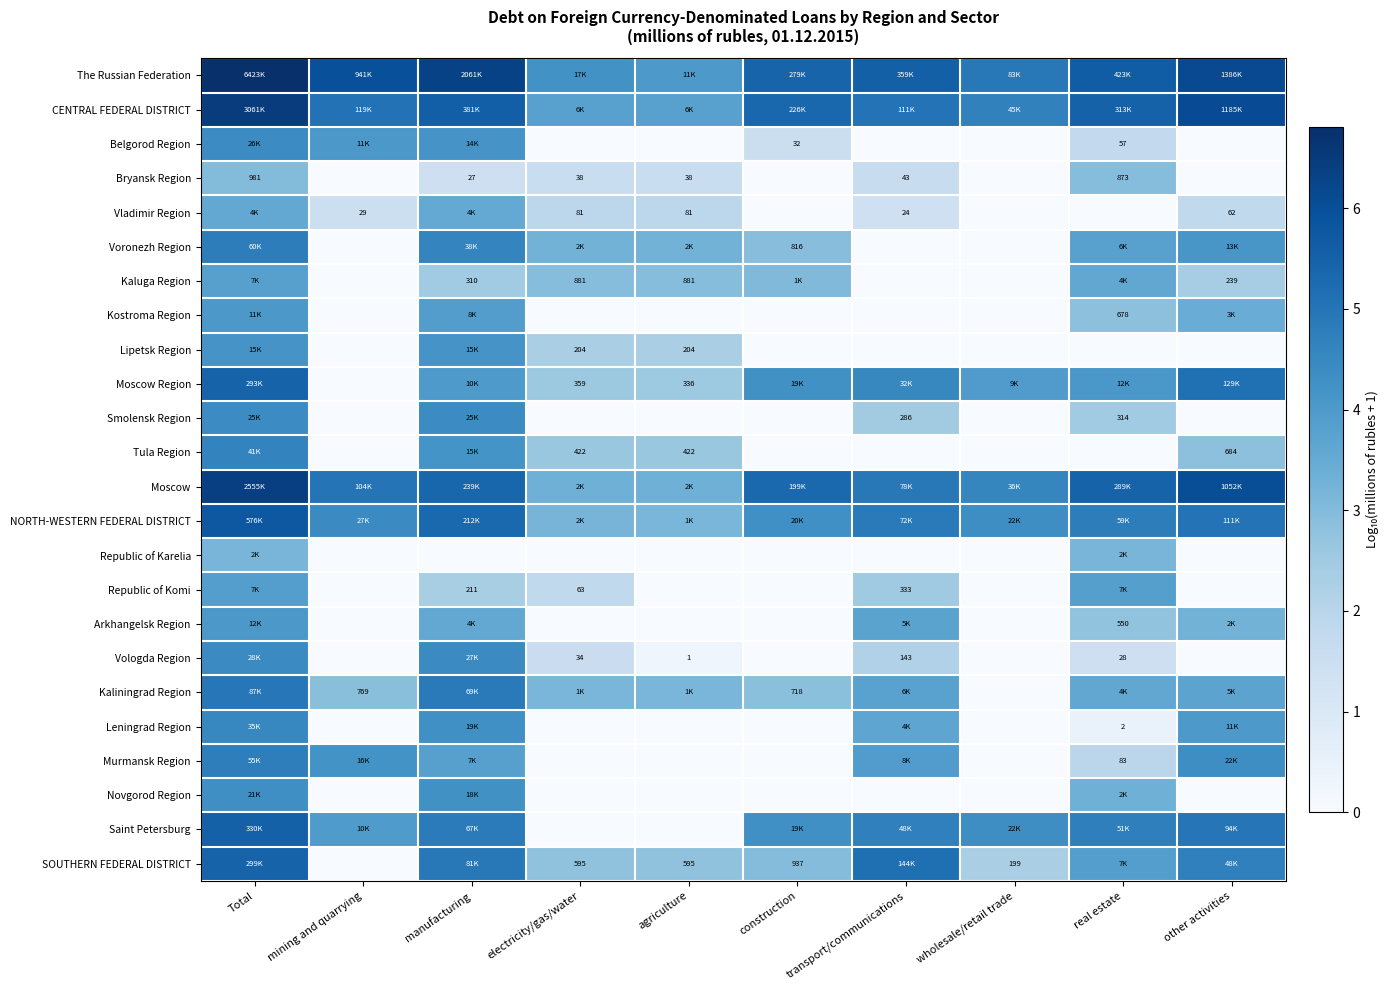

Where is NORTH-WESTERN FEDERAL DISTRICT nearest to the value 4?

construction